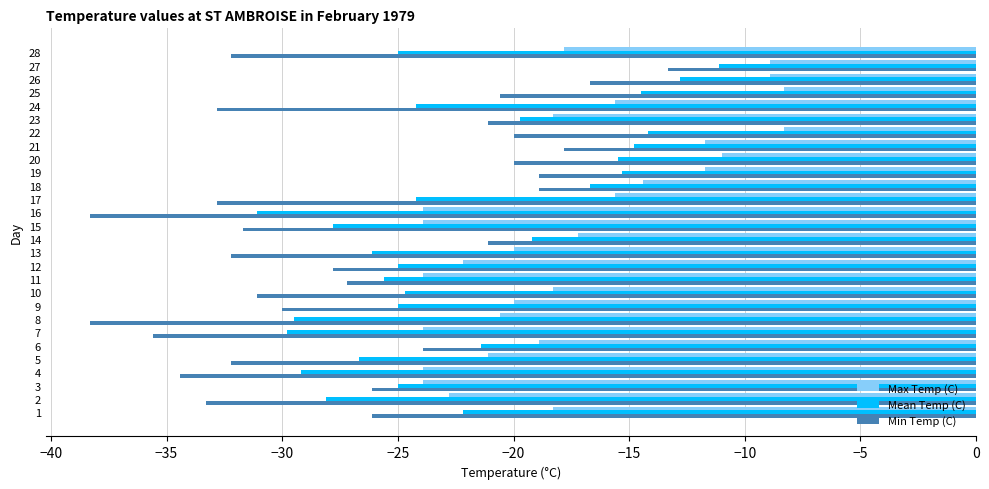

What is the maximum value for Mean Temp (C)?

-11.1